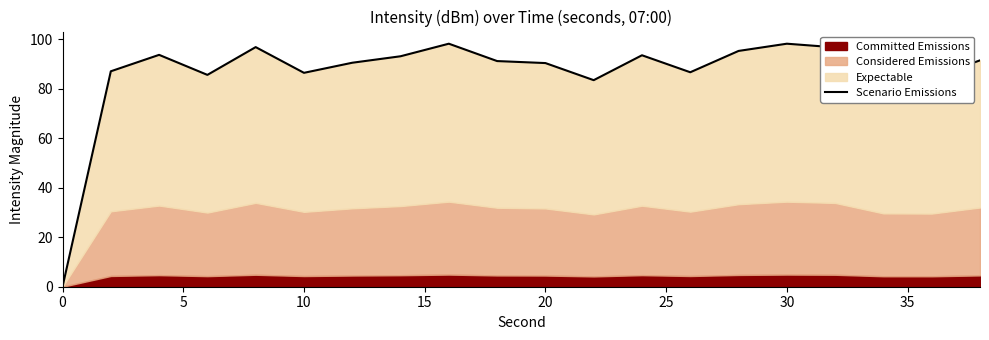

True or false: the data has more than 0 interior local peaks.

True